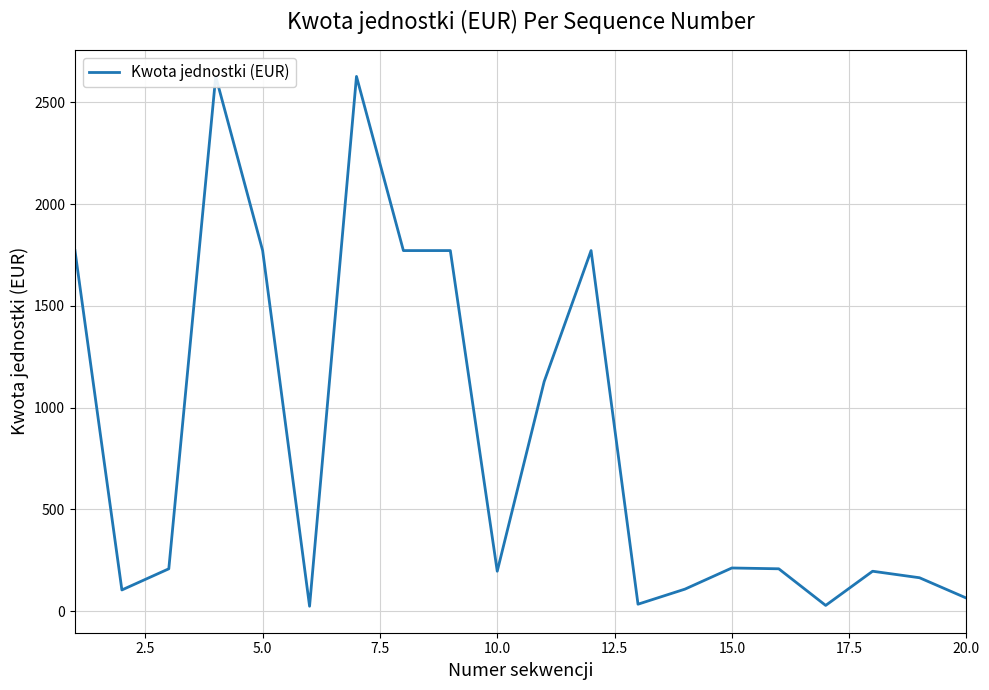

What is the difference between the maximum and minimum values?

2604